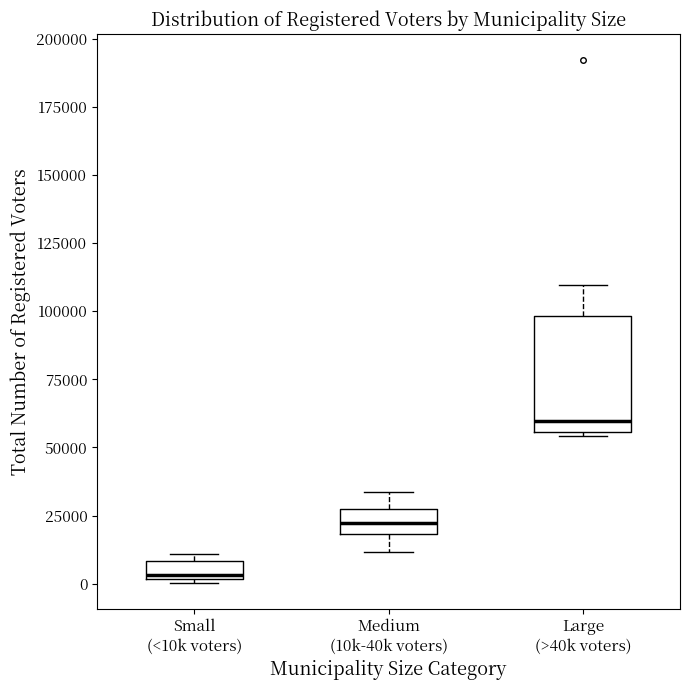

Which box has the lowest median line?

Small (<10k voters)